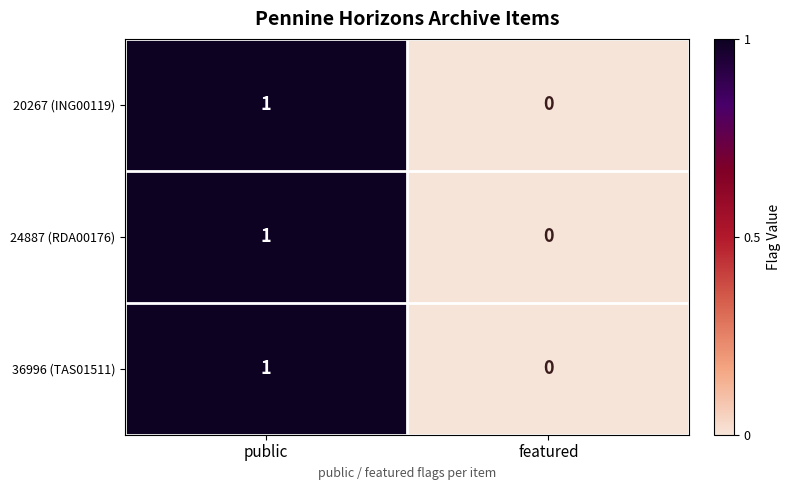

Reading right to left, list all the values displayed in this chart.

20267 (ING00119): featured=0	public=1
24887 (RDA00176): featured=0	public=1
36996 (TAS01511): featured=0	public=1